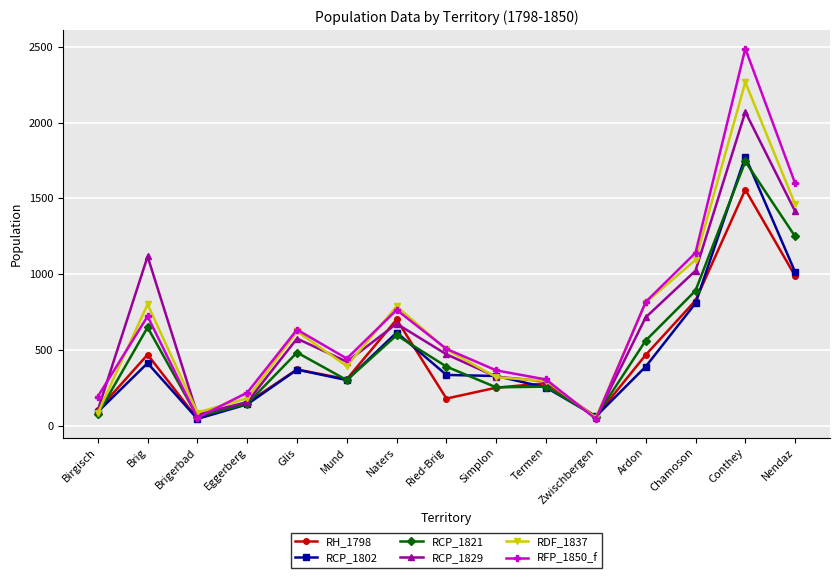

At which category does RCP_1802 reach its first local peak?

Brig